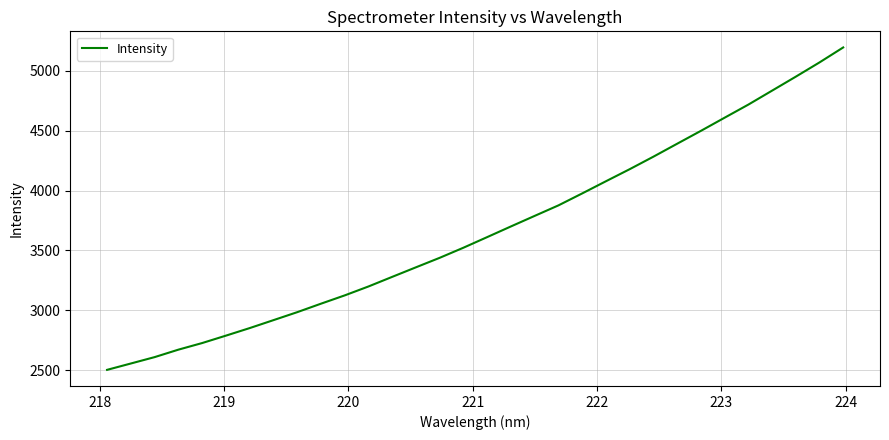

What is the difference between the second highest and second lowest values?

2516.1